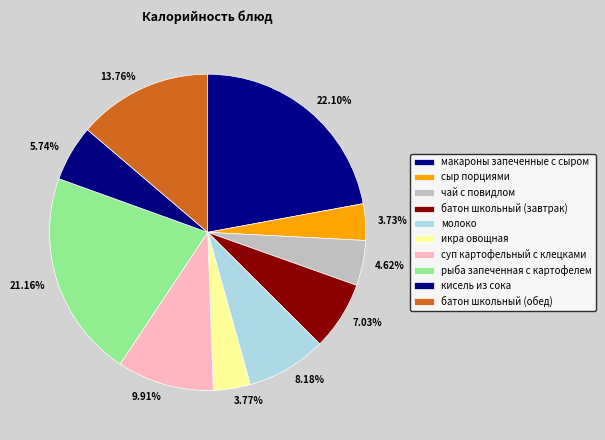

To the nearest percent, what percentage of the pie is суп картофельный с клецками?

10%